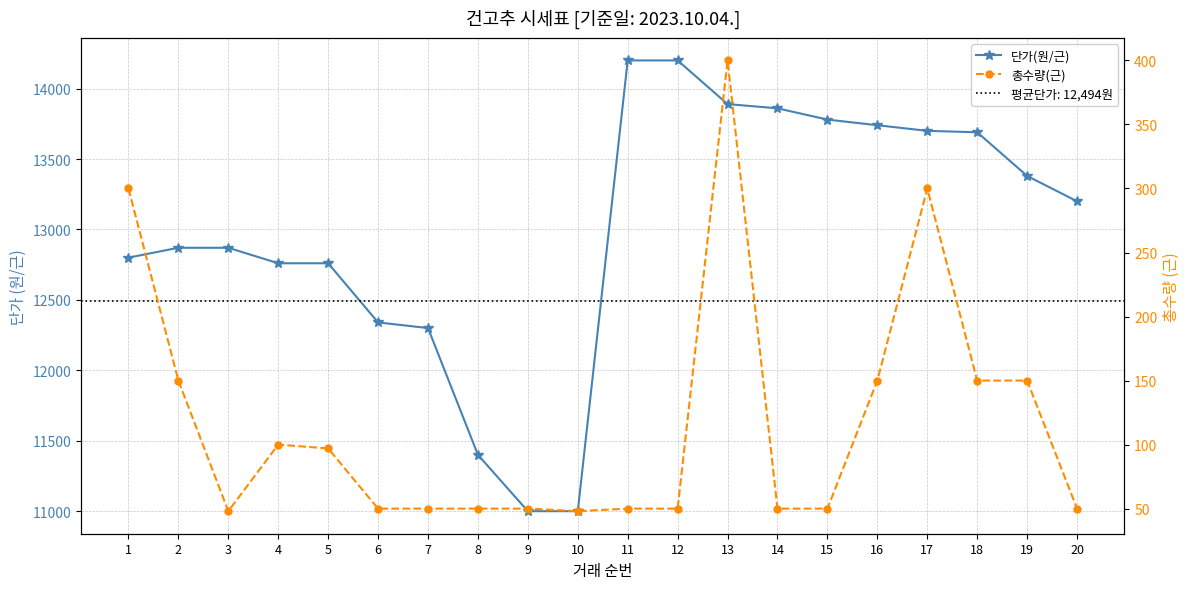

Where is the first local maximum for 총수량(근)?

4